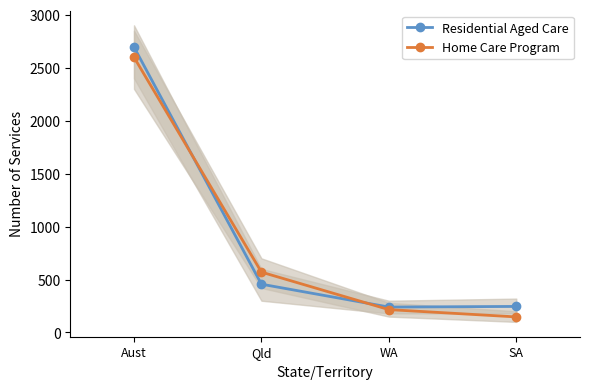

How many data points does each series have?

4